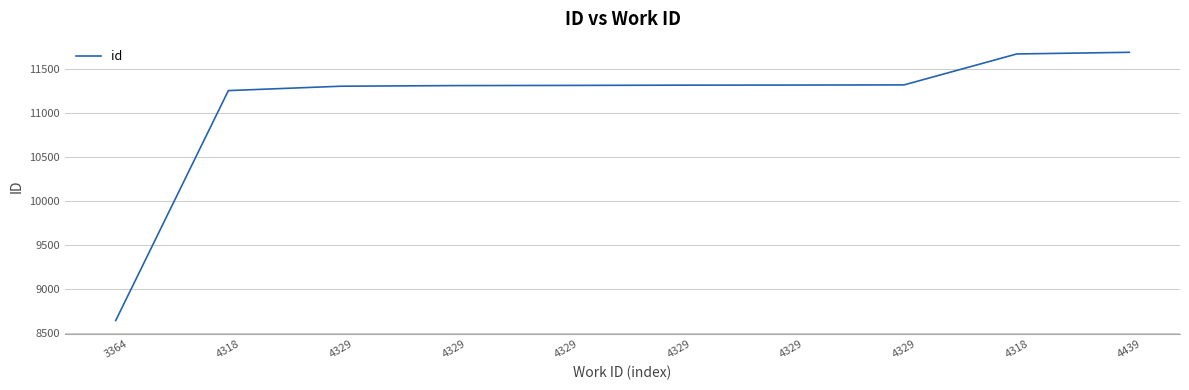

Is this an area chart (filled region under the line)?

No